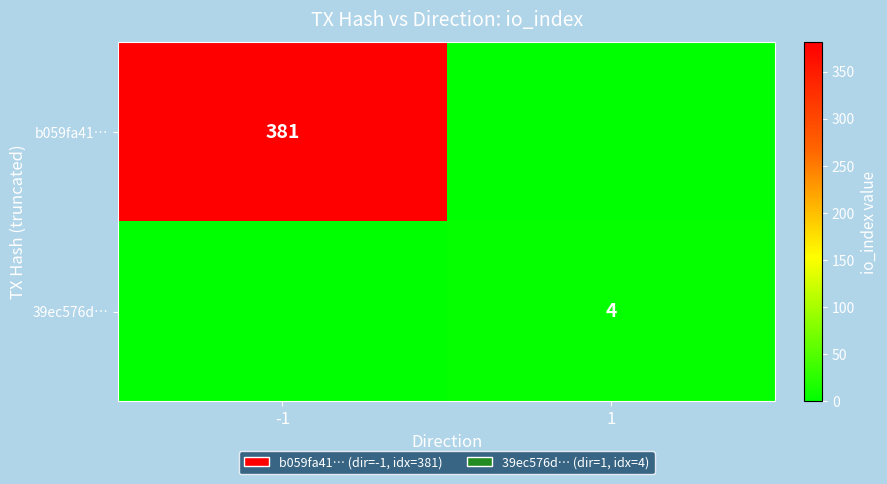

True or false: 39ec576d… has a value of 4 at 1.

True